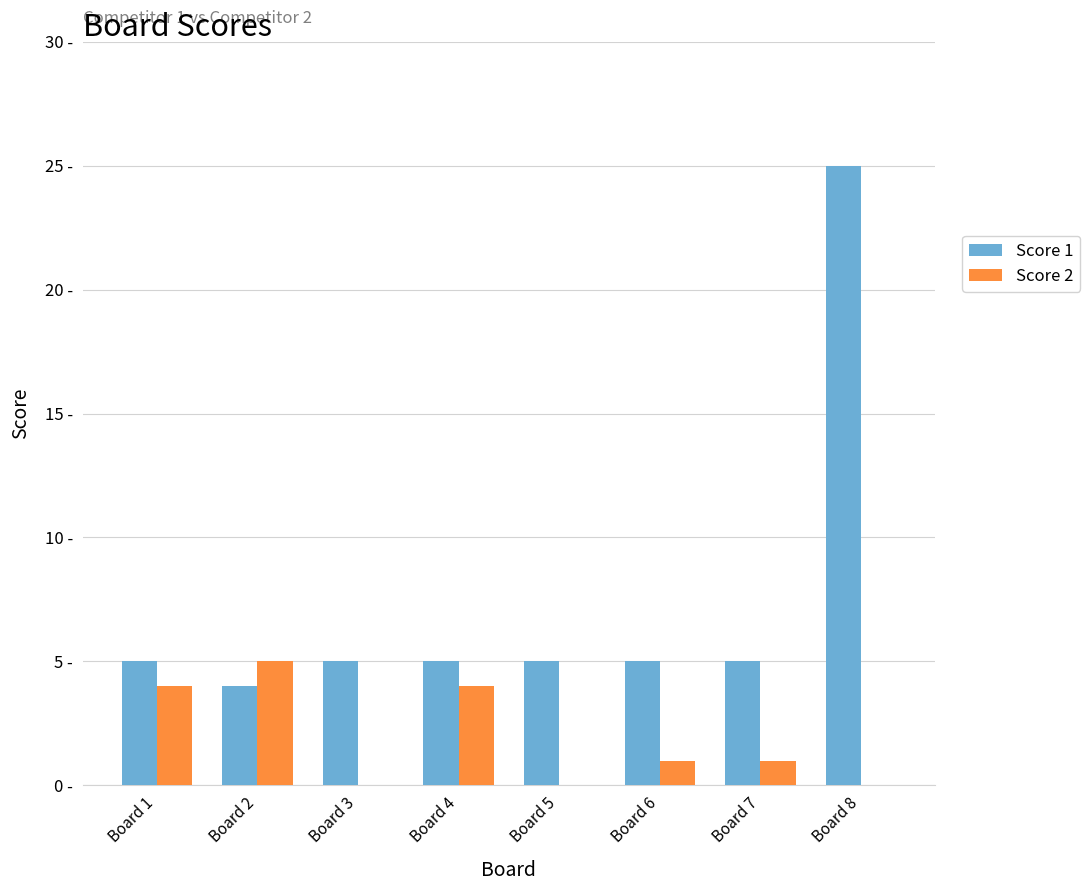

What are all the series names shown in the legend?

Score 1, Score 2